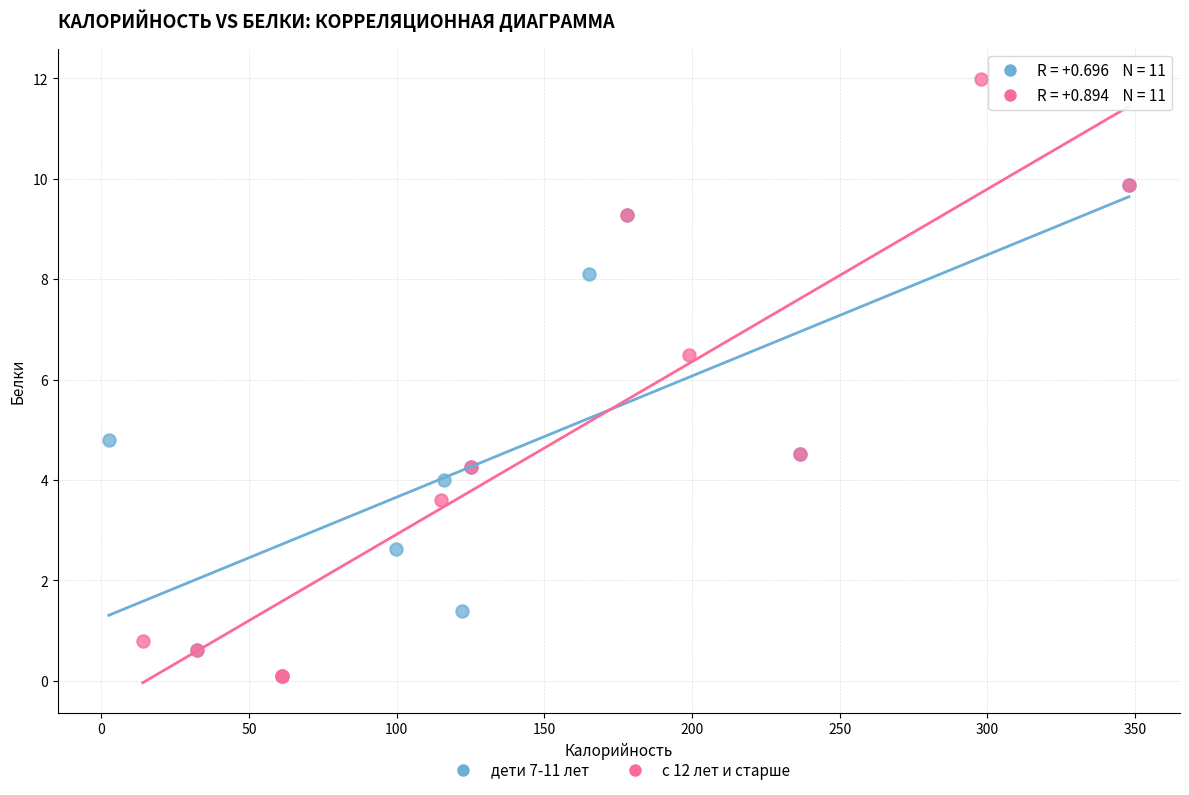

Which series has the widest spread of Y values?

с 12 лет и старше